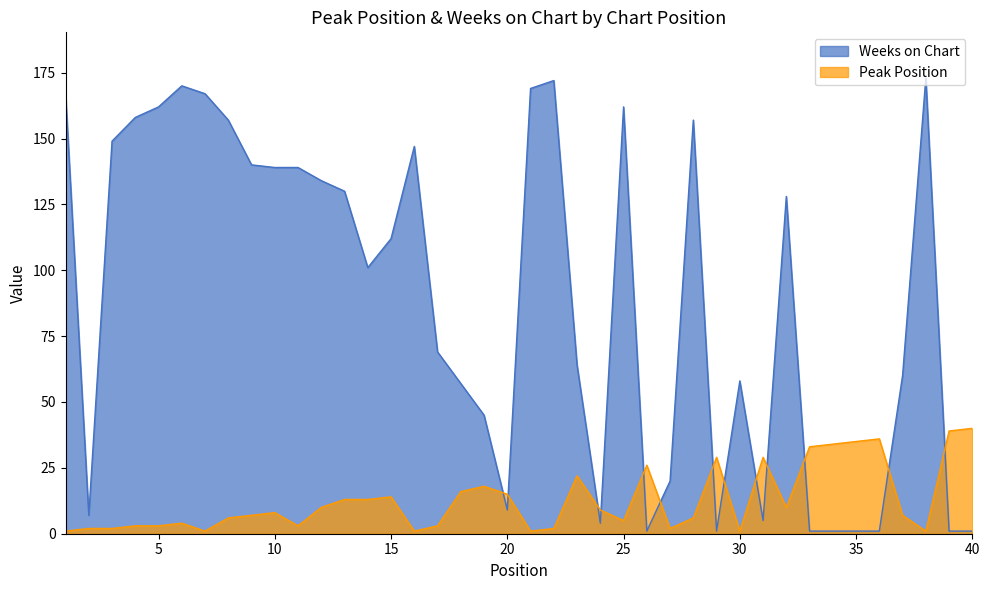

Reading left to right, list all the values displayed in this chart.

Peak Position: 1=1	2=2	3=2	4=3	5=3	6=4	7=1	8=6	9=7	10=8	11=3	12=10	13=13	14=13	15=14	16=1	17=3	18=16	19=18	20=15	21=1	22=2	23=22	24=9	25=5	26=26	27=2	28=6	29=29	30=1	31=29	32=10	33=33	34=34	35=35	36=36	37=7	38=1	39=39	40=40
Weeks on Chart: 1=167	2=7	3=149	4=158	5=162	6=170	7=167	8=157	9=140	10=139	11=139	12=134	13=130	14=101	15=112	16=147	17=69	18=57	19=45	20=9	21=169	22=172	23=64	24=4	25=162	26=1	27=20	28=157	29=1	30=58	31=5	32=128	33=1	34=1	35=1	36=1	37=60	38=173	39=1	40=1